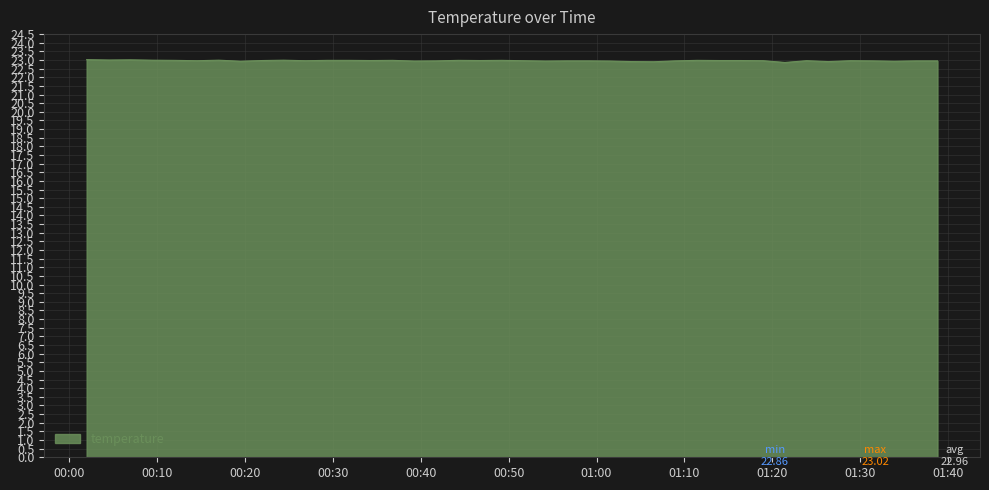

What is the minimum value shown in the chart?

22.9